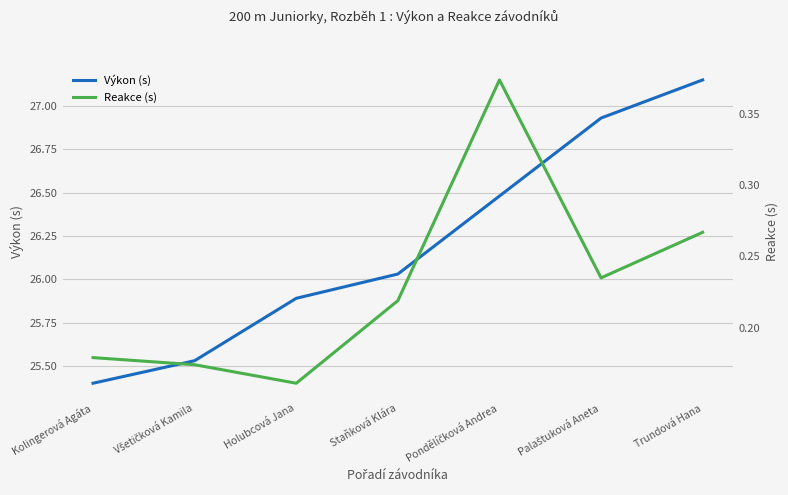

True or false: Reakce (s) and Výkon (s) cross at least once.

False